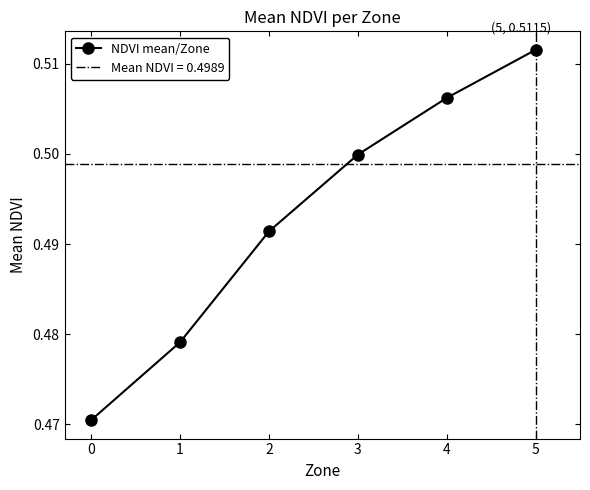

List the labels in order of value, largest first.

5, 4, 3, 2, 1, 0